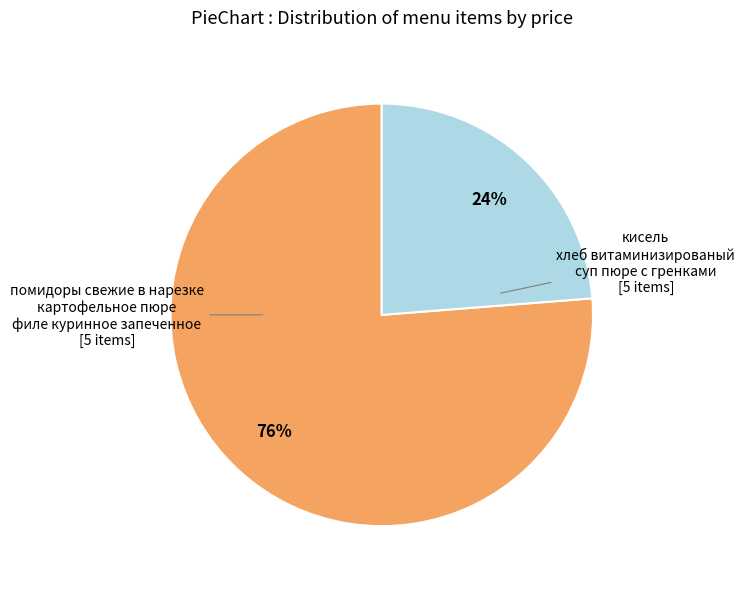

Does any single category account for the majority?

Yes